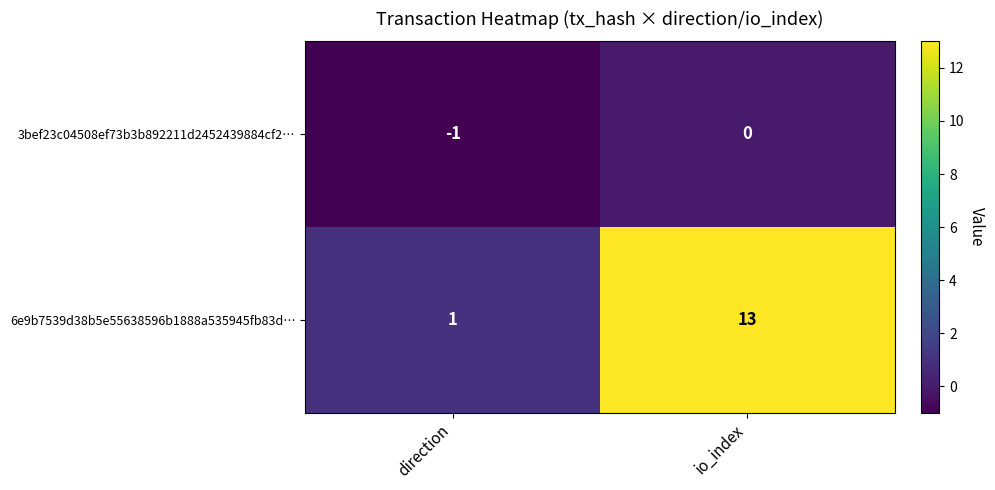

What is the smallest value displayed?

-1